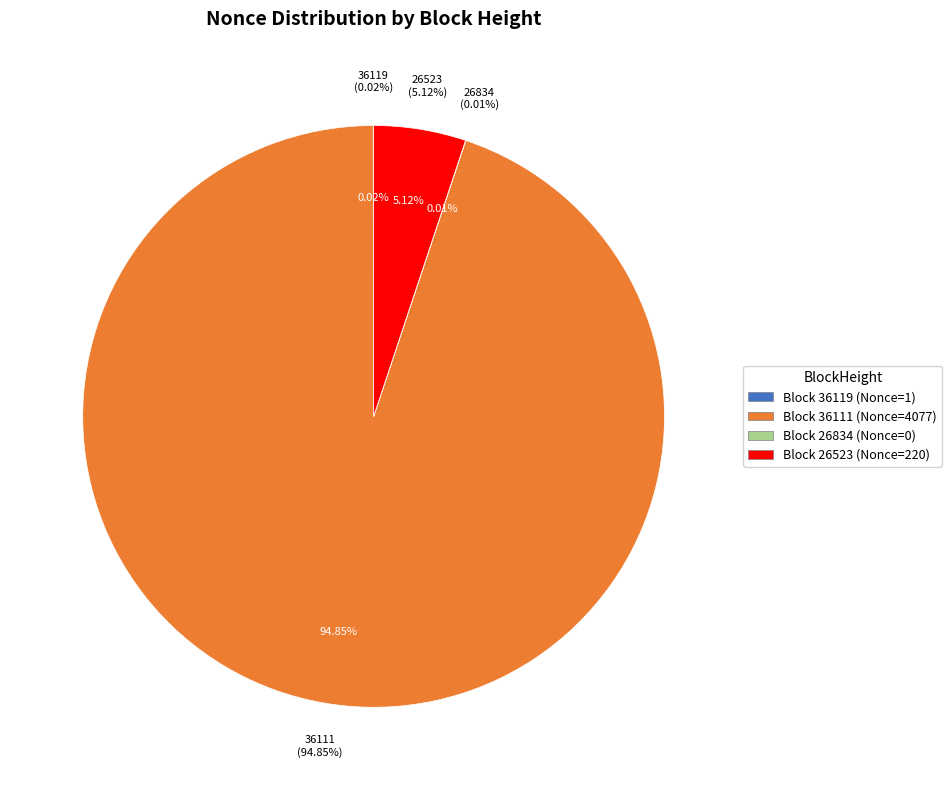

Which has a higher value, 26523 or 26834?

26523